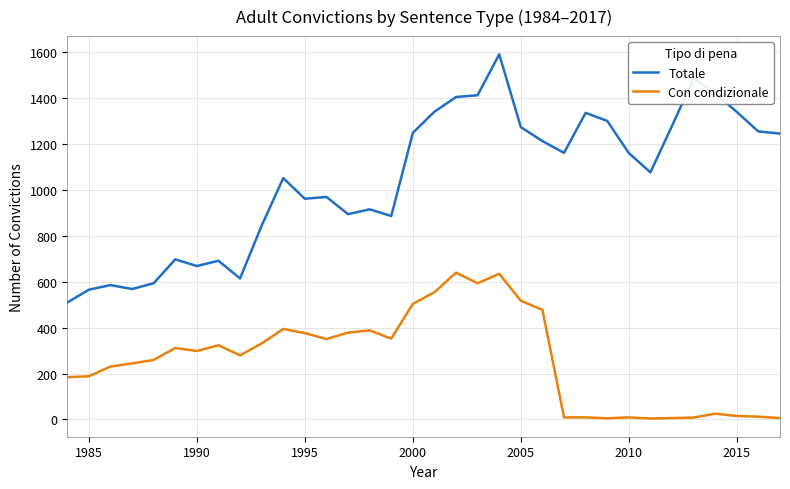

Which series has the largest total across all categories?

Totale